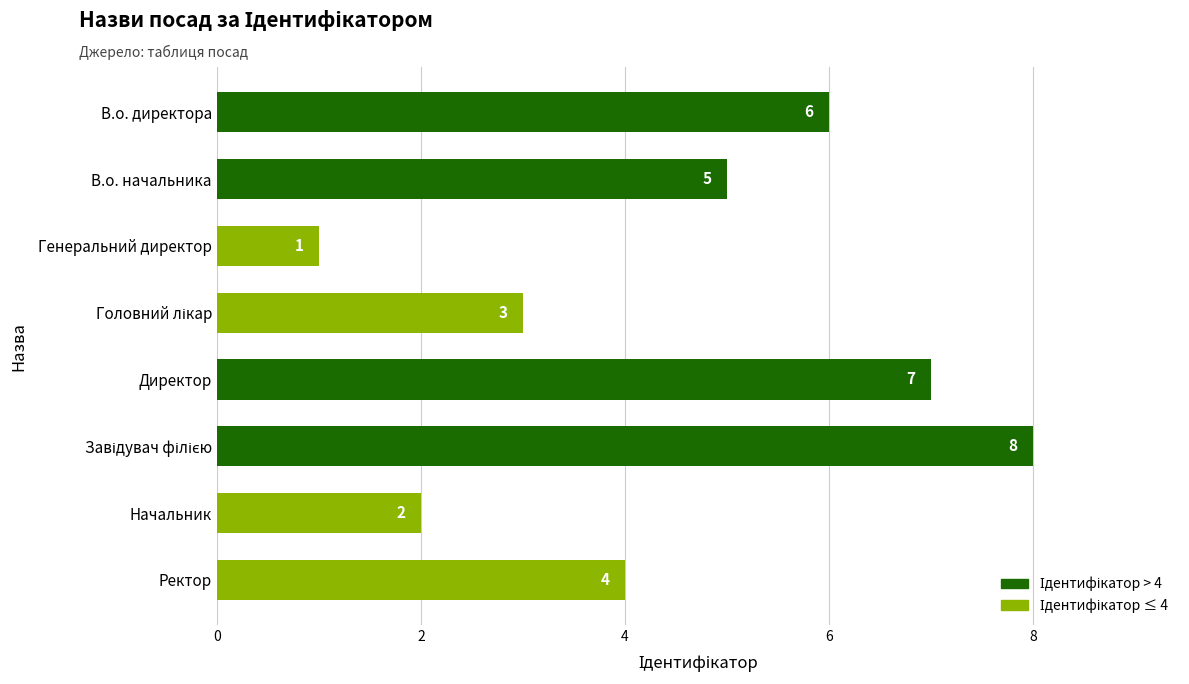

What is the label of the 8th bar from the top?

Ректор